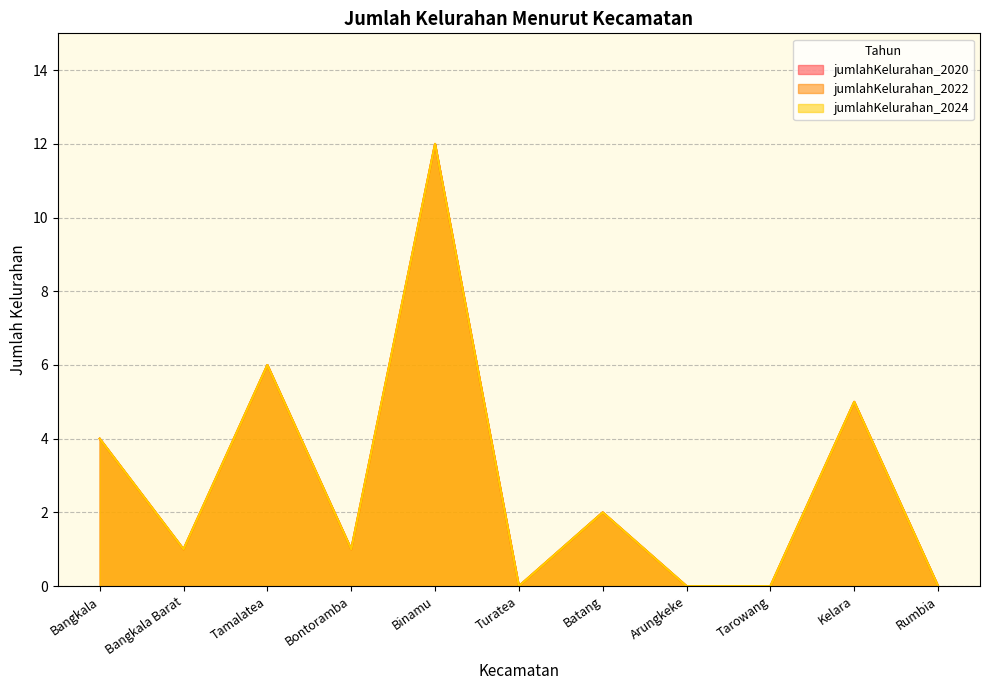

True or false: jumlahKelurahan_2020 has more than 2 points higher than both neighbors.

True